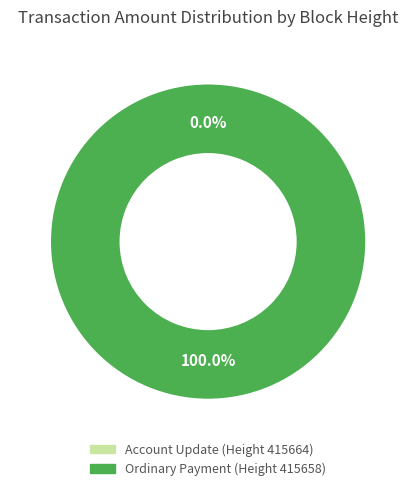

To the nearest percent, what is the combined percentage of 415658 and 415664?

100%